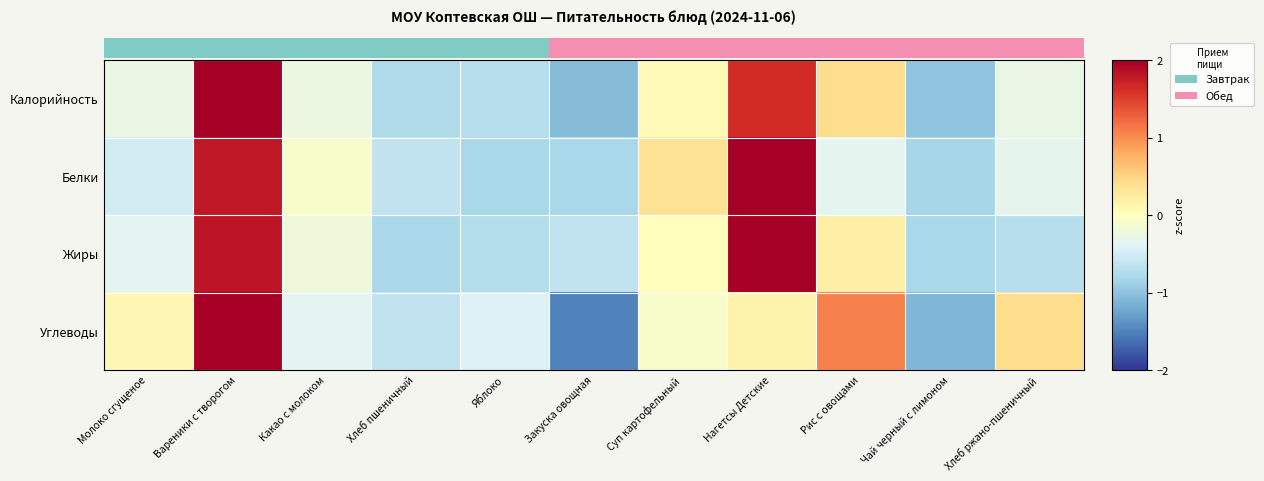

Reading right to left, list all the values displayed in this chart.

Калорийность: Хлеб ржано-пшеничный=-0.3	Чай черный с лимоном=-1.0	Рис с овощами=0.4	Нагетсы Детские=1.6	Суп картофельный=0.1	Закуска овощная=-1.1	Яблоко=-0.7	Хлеб пшеничный=-0.8	Какао с молоком=-0.2	Вареники с творогом=2.2	Молоко сгущеное=-0.3
Белки: Хлеб ржано-пшеничный=-0.3	Чай черный с лимоном=-0.8	Рис с овощами=-0.3	Нагетсы Детские=2.2	Суп картофельный=0.4	Закуска овощная=-0.8	Яблоко=-0.8	Хлеб пшеничный=-0.6	Какао с молоком=-0.1	Вареники с творогом=1.8	Молоко сгущеное=-0.5
Жиры: Хлеб ржано-пшеничный=-0.7	Чай черный с лимоном=-0.8	Рис с овощами=0.2	Нагетсы Детские=2.2	Суп картофельный=0.0	Закуска овощная=-0.6	Яблоко=-0.7	Хлеб пшеничный=-0.8	Какао с молоком=-0.2	Вареники с творогом=1.8	Молоко сгущеное=-0.4
Углеводы: Хлеб ржано-пшеничный=0.4	Чай черный с лимоном=-1.1	Рис с овощами=1.1	Нагетсы Детские=0.1	Суп картофельный=-0.1	Закуска овощная=-1.5	Яблоко=-0.4	Хлеб пшеничный=-0.6	Какао с молоком=-0.3	Вареники с творогом=2.3	Молоко сгущеное=0.1